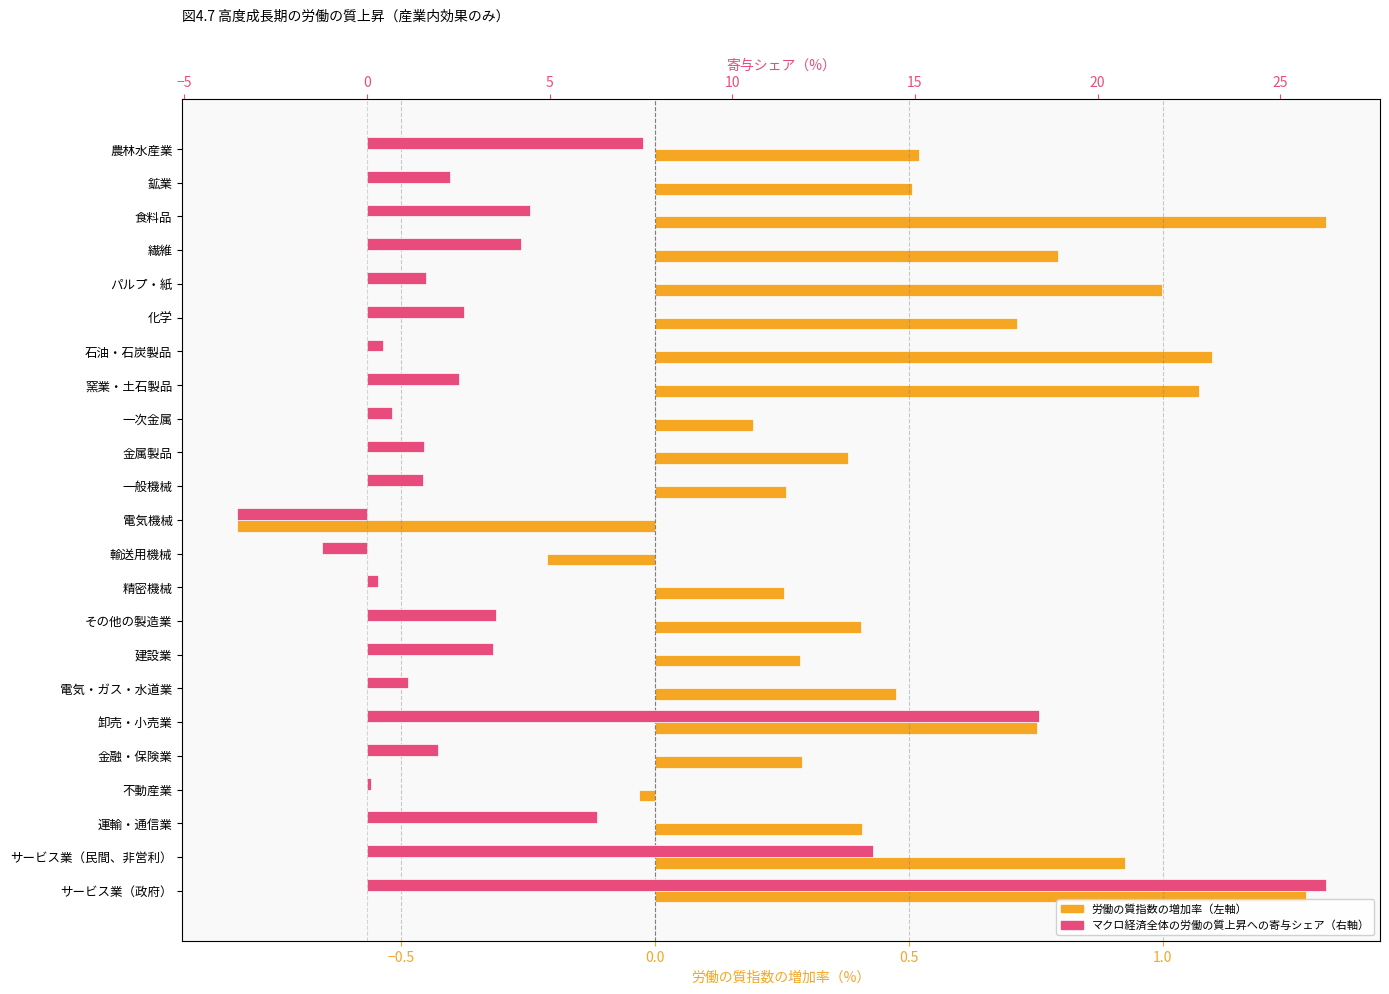

Is it true that 労働の質指数の増加率（左軸） equals -0.1 at 輸送用機械?

False